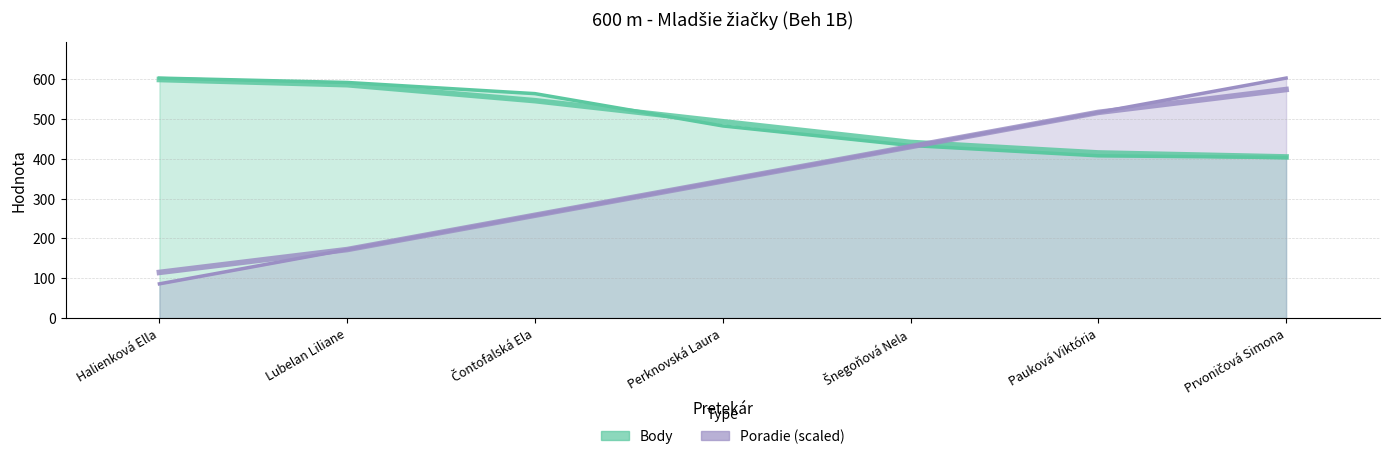

What is the average value of the Poradie series?

344